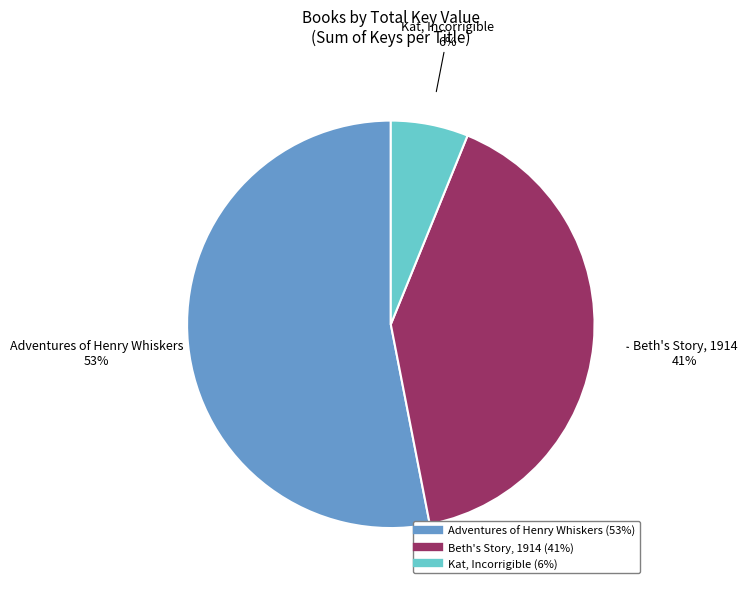

What is the smallest slice in the pie chart?

Kat, Incorrigible